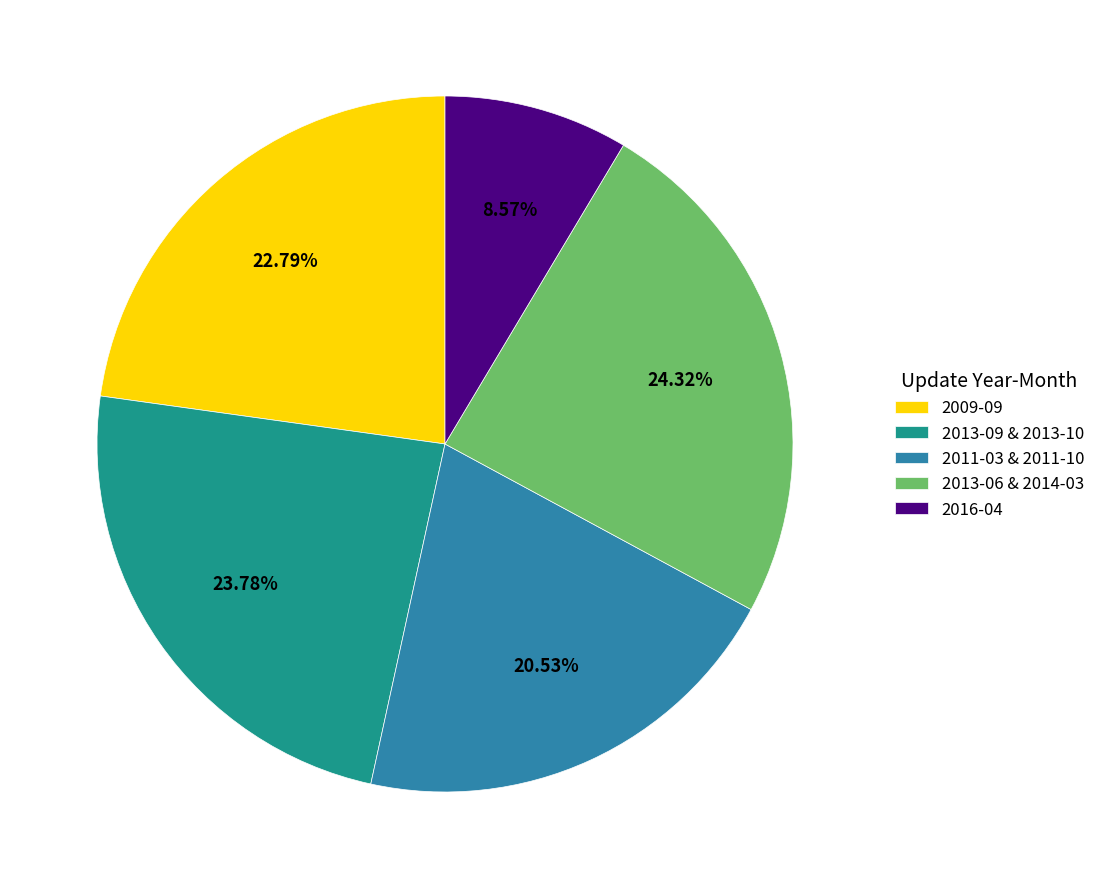

Which category has the smallest portion of the pie?

2016-04